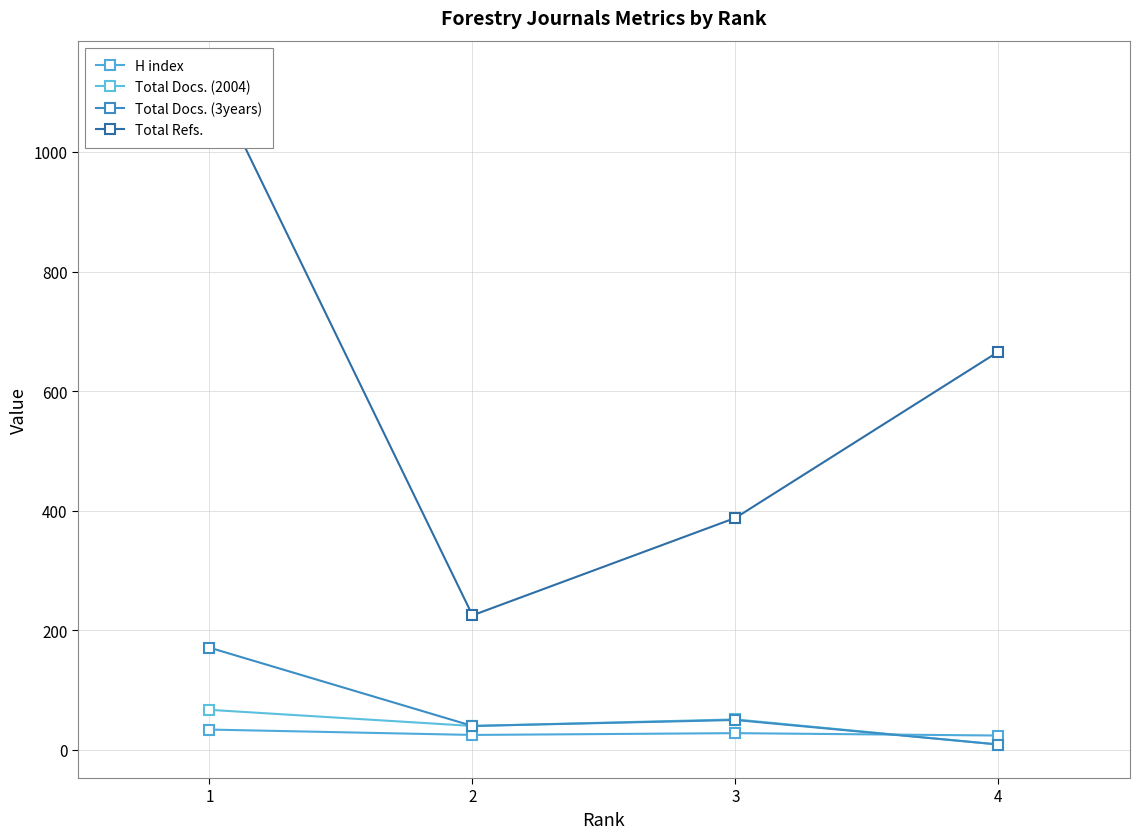

What is the sum of all Total Docs. (3years) values?

270